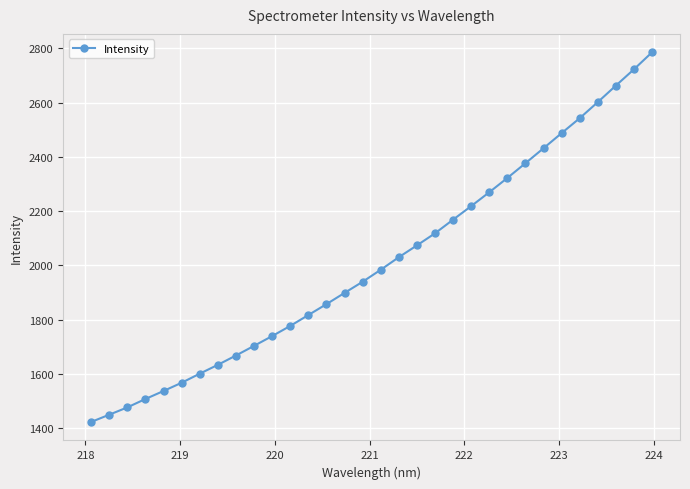

What is the difference between the maximum and minimum values?

1361.1